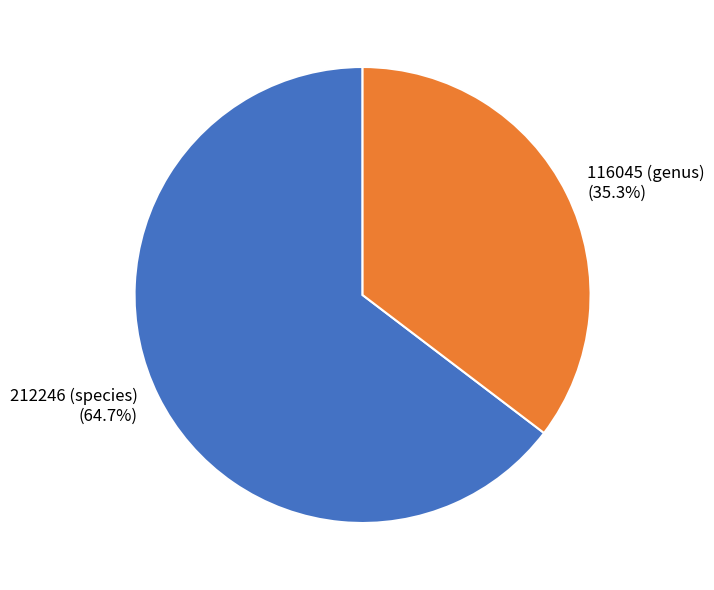

What is the largest slice in the pie chart?

212246 (species)